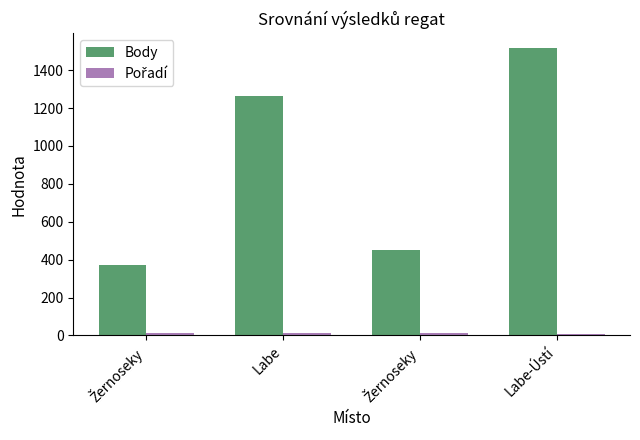

How many series are shown in this chart?

2